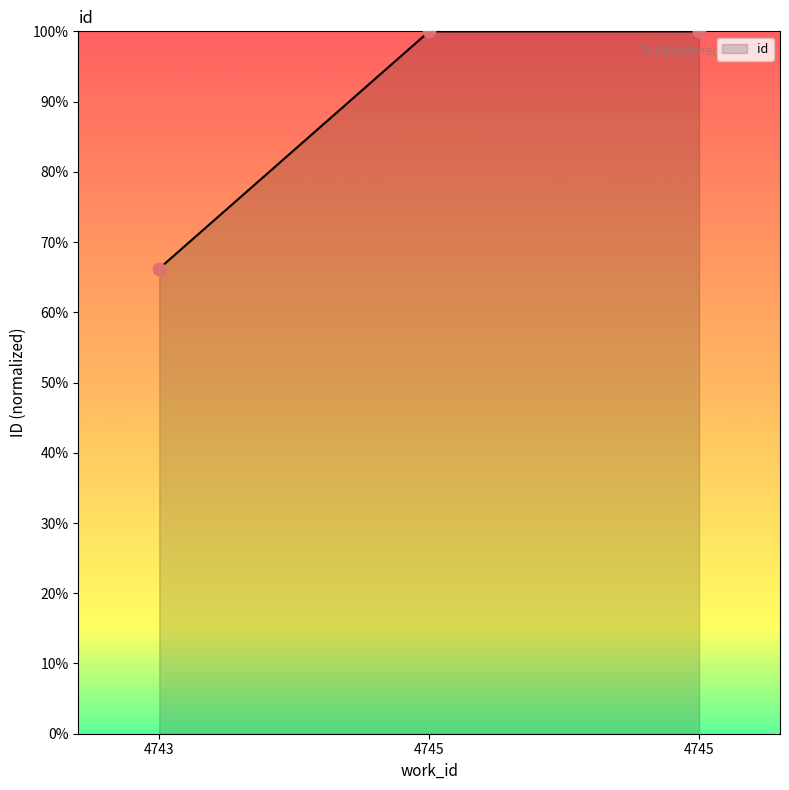

What is the ratio of the value at 4745 to the value at 4745?

1.0